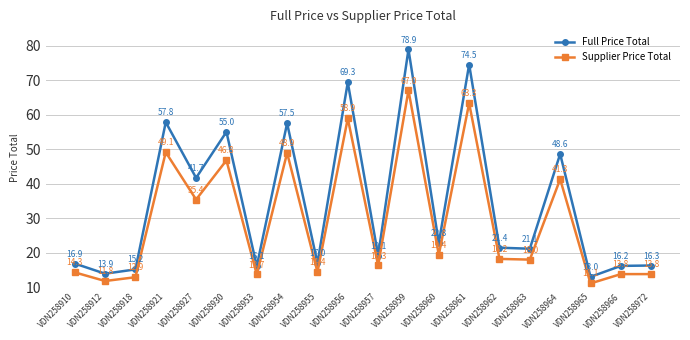

Between VDN258959 and VDN258966, which series saw the biggest shift?

Full Price Total